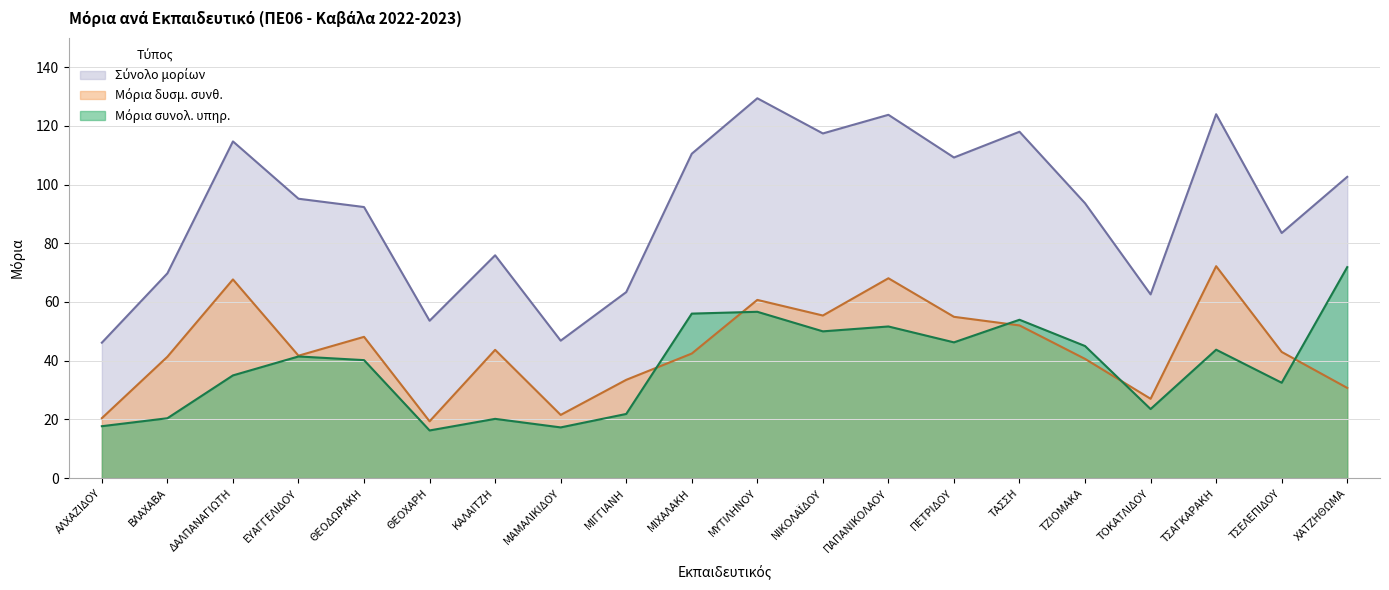

How many data points in Μόρια δυσμ. συνθ. are above 42?

11